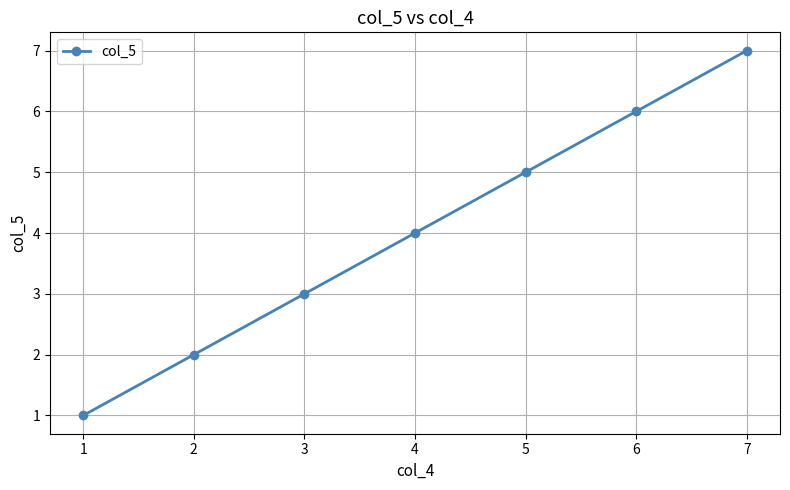

What is the difference between the maximum and minimum values?

6